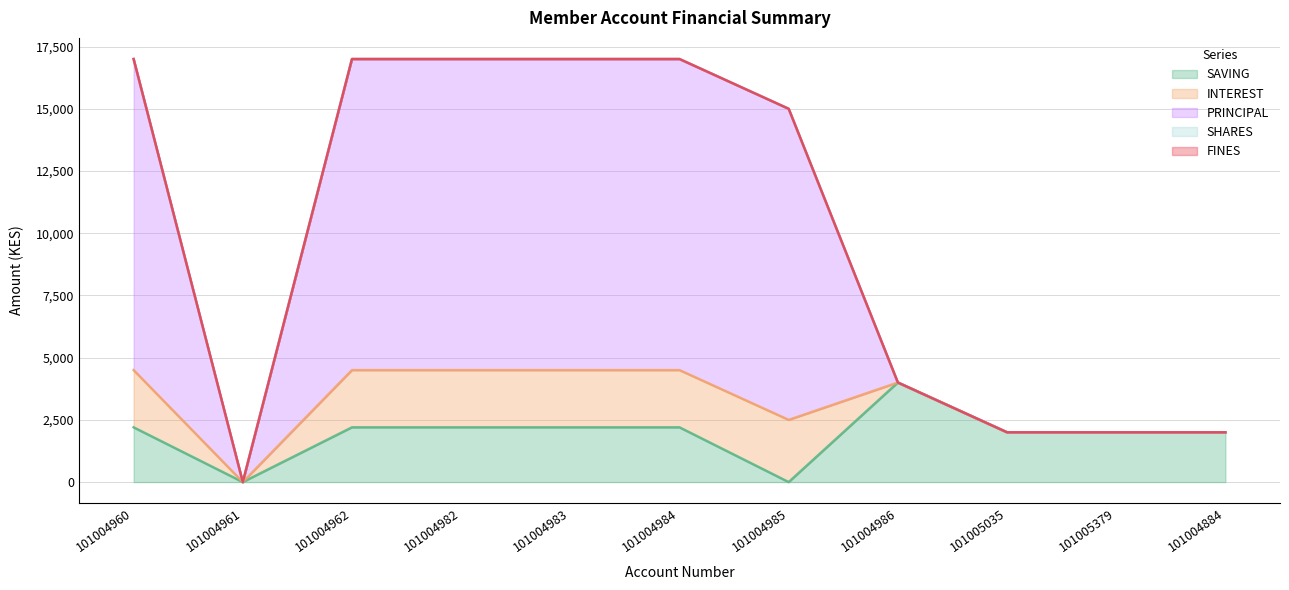

List the labels in order of SAVING value, largest first.

101004986, 101004960, 101004962, 101004982, 101004983, 101004984, 101005035, 101005379, 101004884, 101004961, 101004985